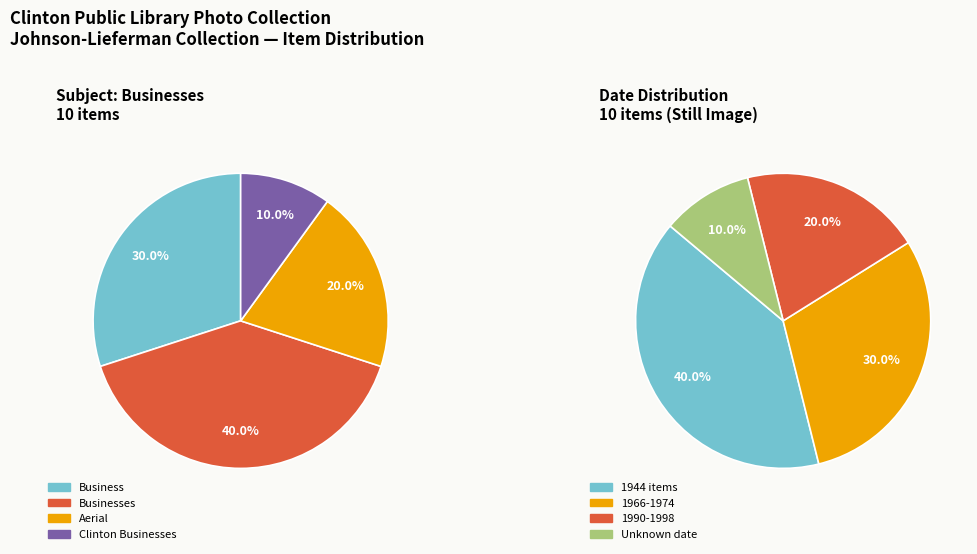

Which has a higher value, Business (Aerial) or Business?

Business